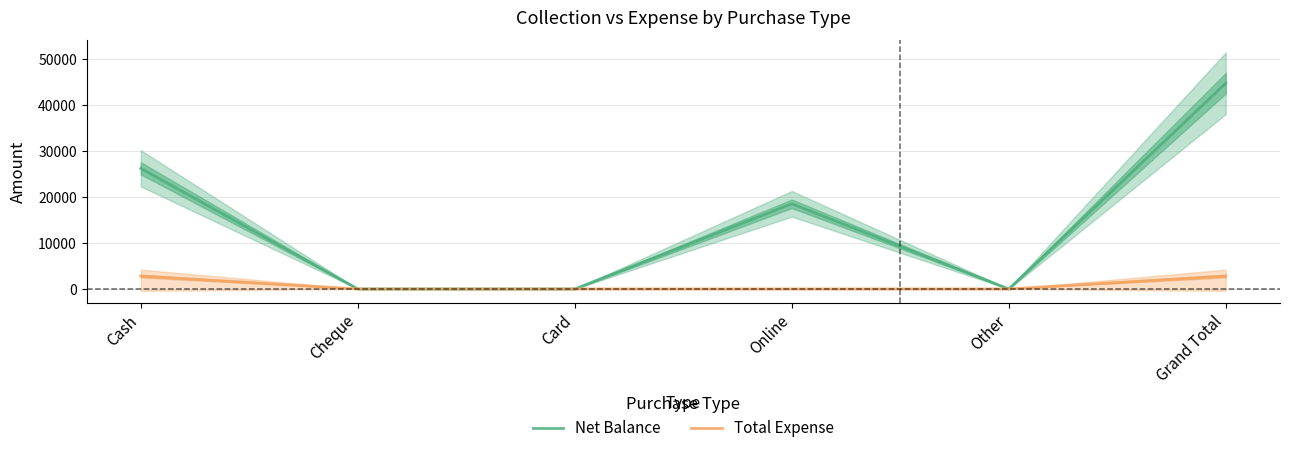

Reading right to left, list all the values displayed in this chart.

Net Balance: 44700	0	18500	0	0	26200
Total Expense: 2800	0	0	0	0	2800